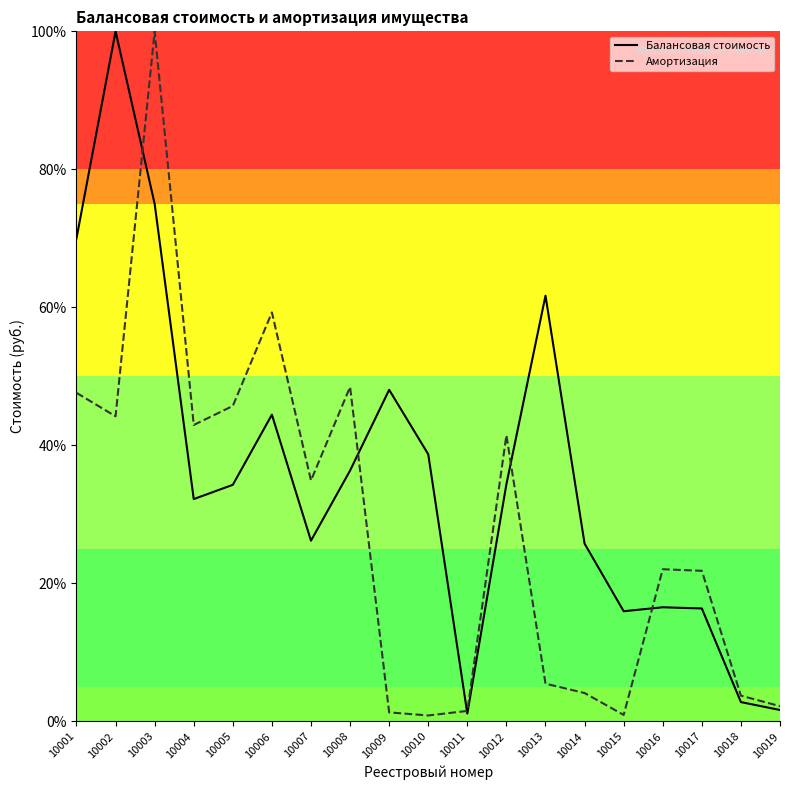

What is the maximum value for Балансовая стоимость?

100.0